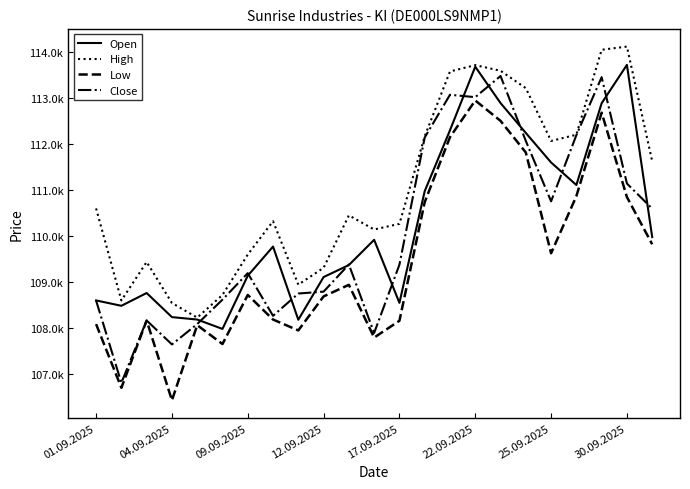

Does the chart have visible grid lines?

No